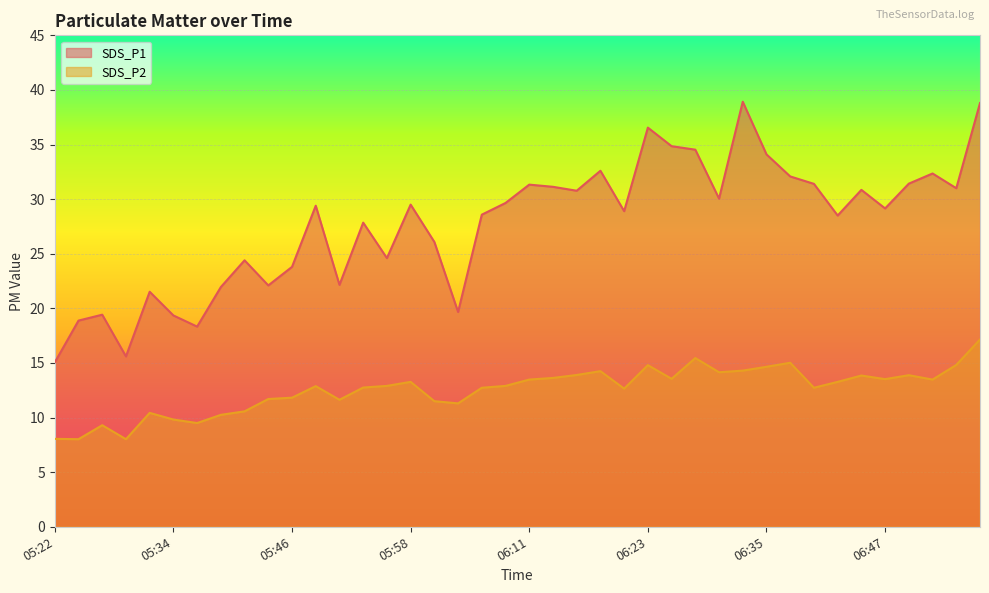

What is the greatest value displayed?

38.9